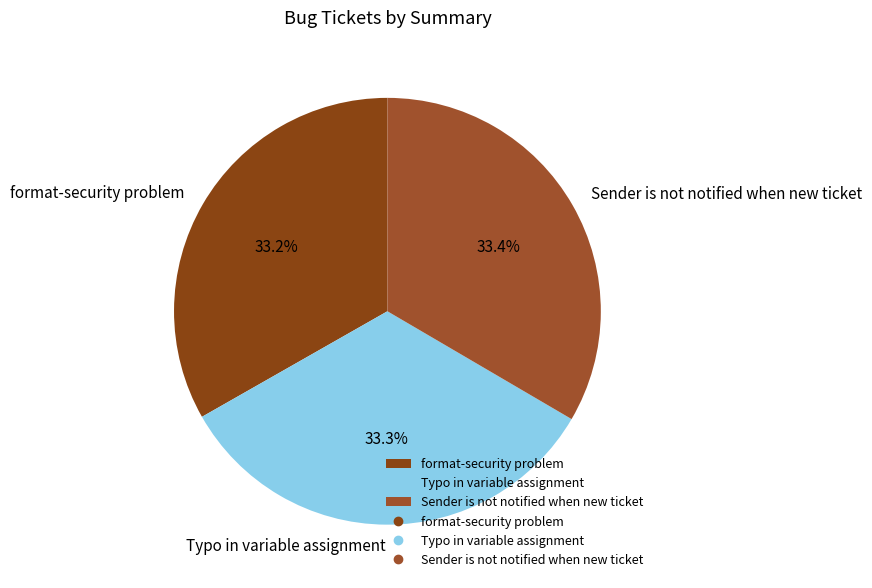

The Typo in variable assignment slice represents 33% of the pie. True or false?

True